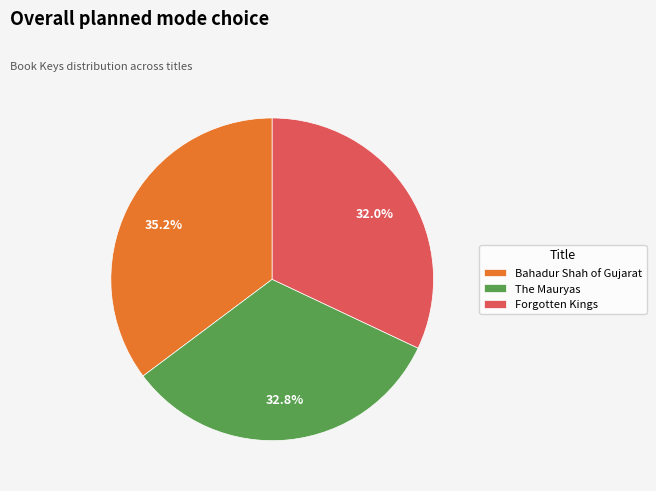

How much of the chart is everything except Forgotten Kings?

68.0%